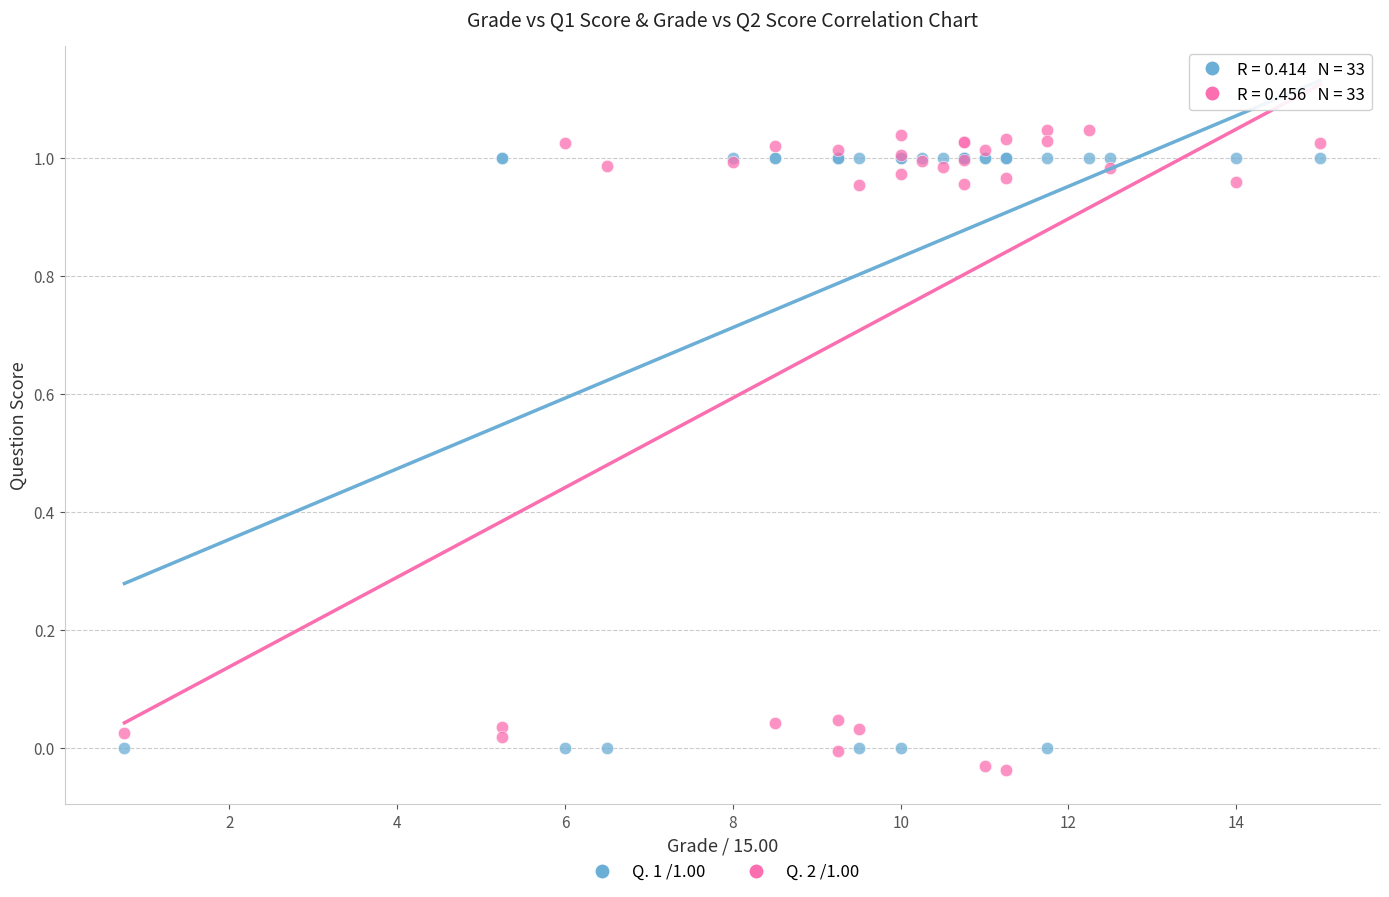

What are all the series names shown in the legend?

Q. 1 /1.00, Q. 2 /1.00